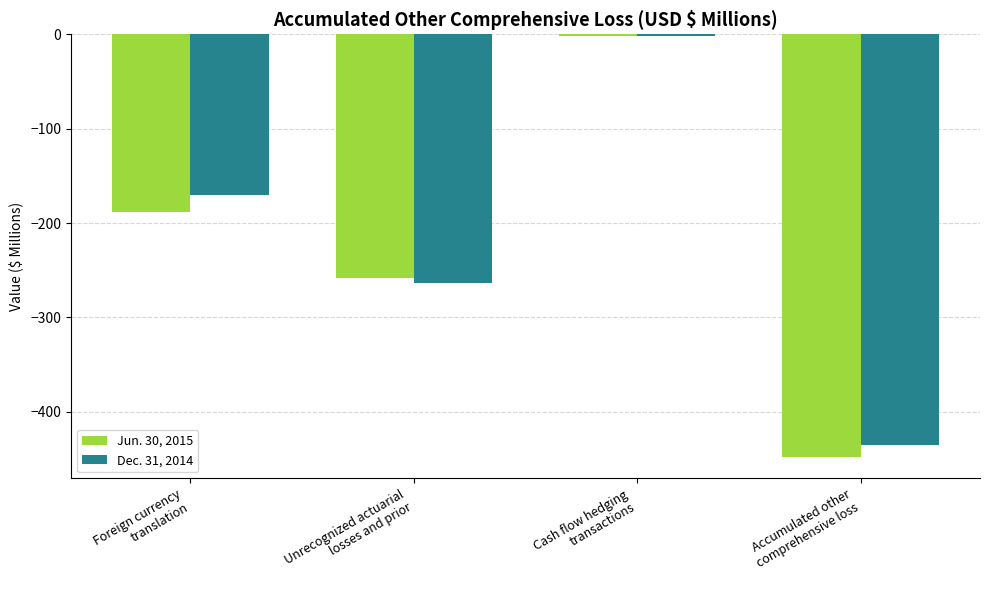

Reading left to right, extract all data points from this chart.

Jun. 30, 2015: Foreign currency
translation=-188.4	Unrecognized actuarial
losses and prior=-258.2	Cash flow hedging
transactions=-1.6	Accumulated other
comprehensive loss=-448.2
Dec. 31, 2014: Foreign currency
translation=-170.3	Unrecognized actuarial
losses and prior=-263.3	Cash flow hedging
transactions=-1.8	Accumulated other
comprehensive loss=-435.4